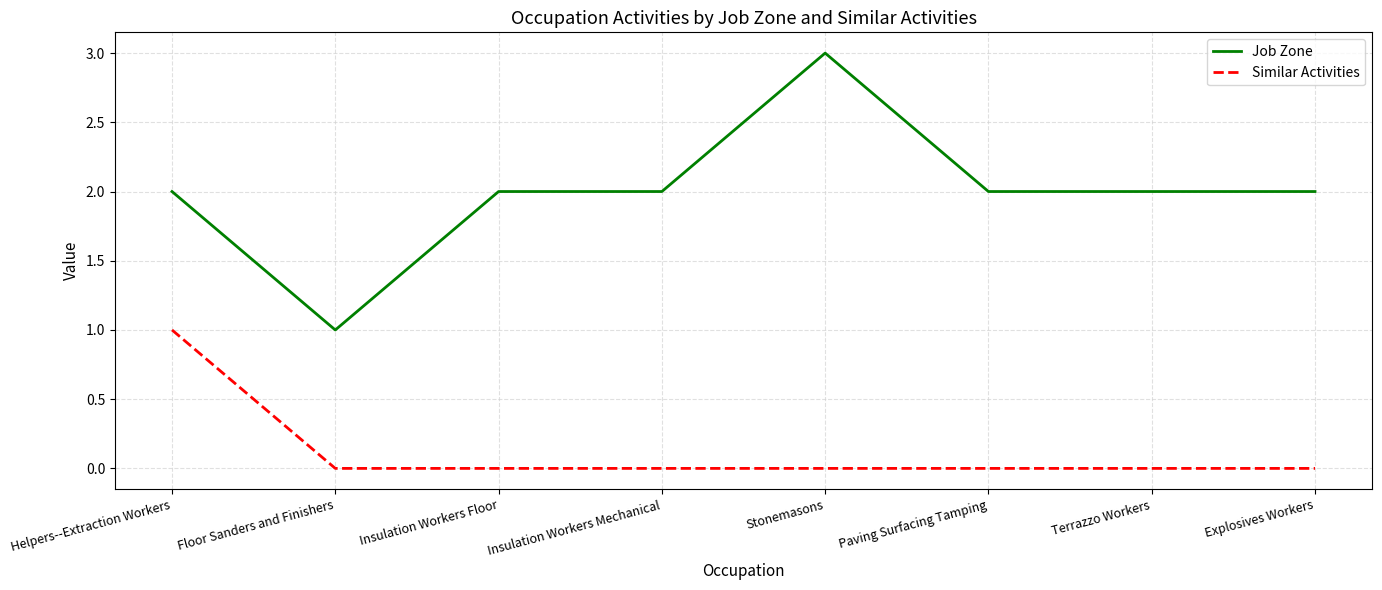

Is the value of Similar Activities at Explosives Workers greater than the value of Job Zone at Helpers--Extraction Workers?

No